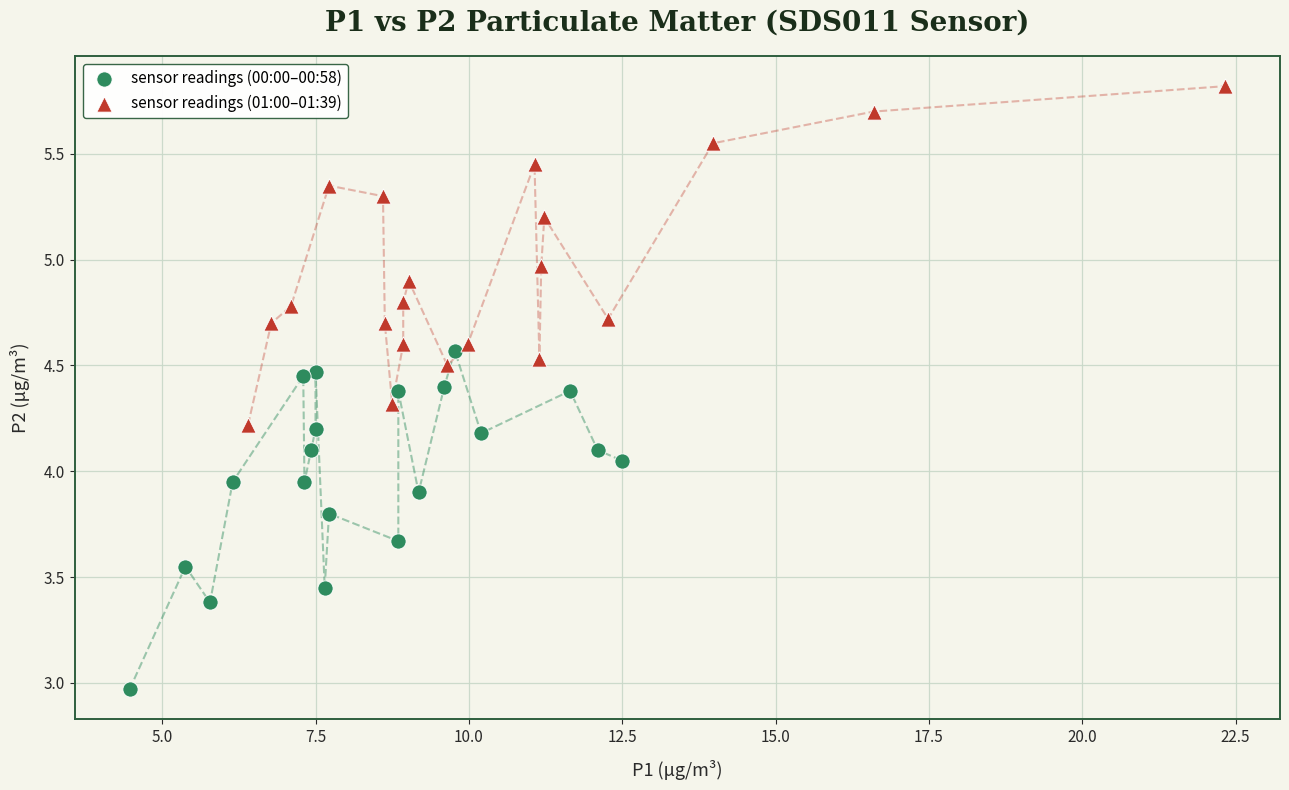

What are all the series names shown in the legend?

sensor readings (00:00–00:58), sensor readings (01:00–01:39)